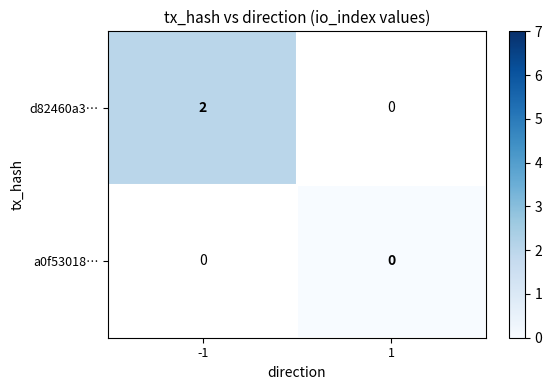

The value of d82460a3… at -1 is 1. True or false?

False